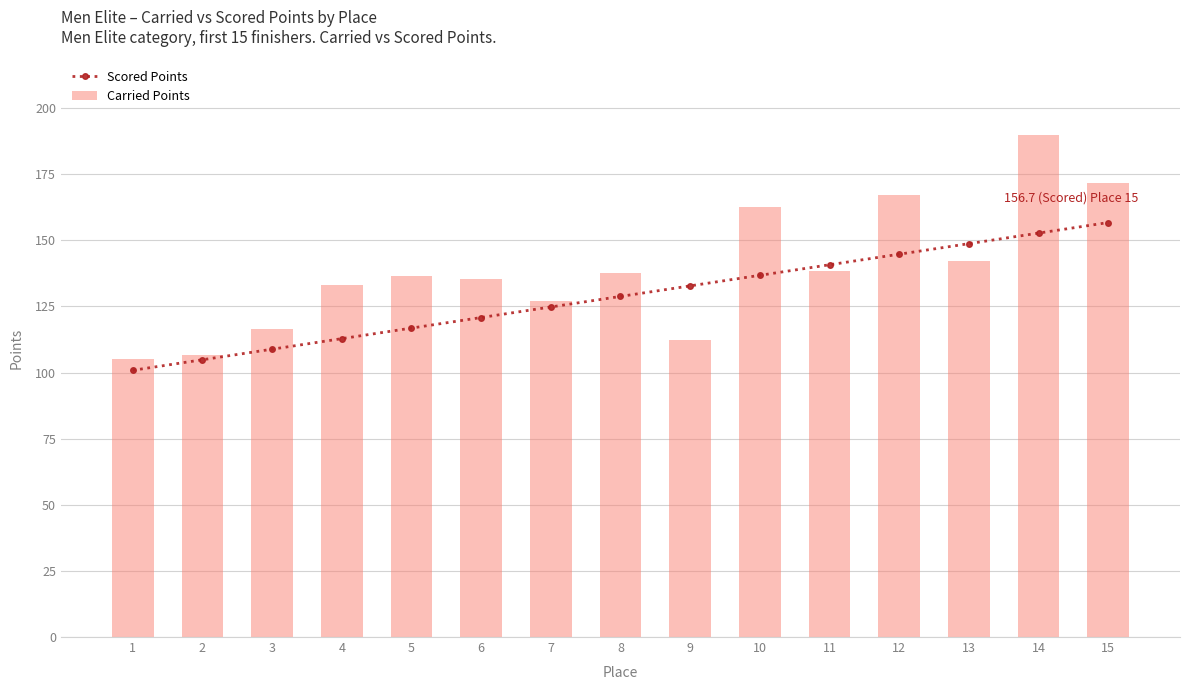

Which series has the largest range (max minus min)?

Carried Points